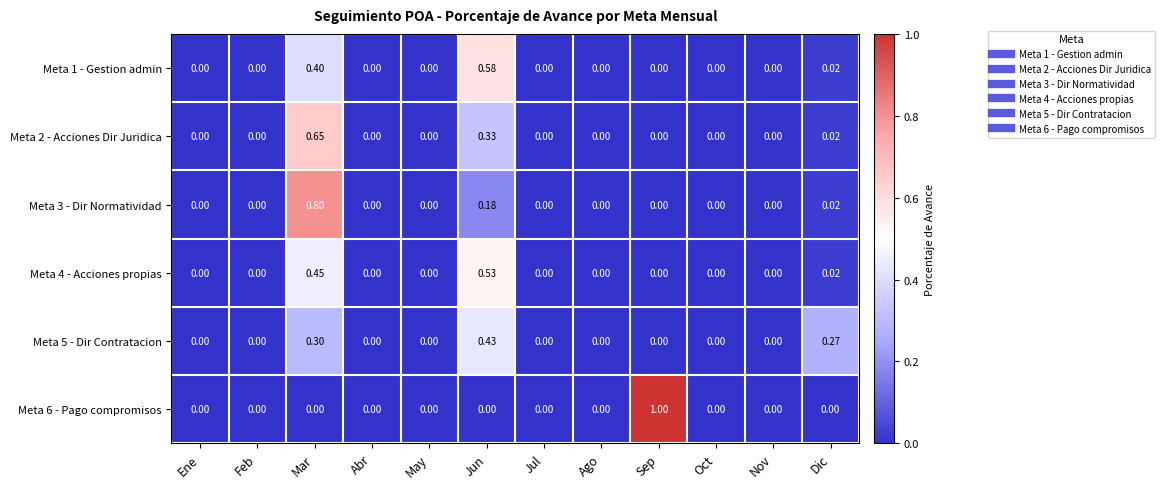

Which category has the highest value across all series?

Sep